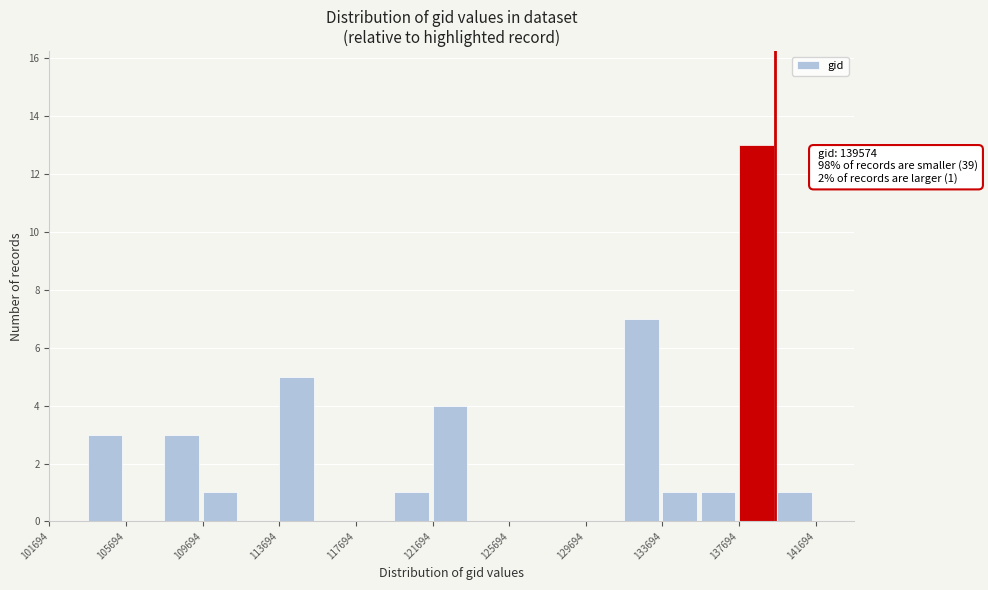

Over which range of the x-axis is the bar tallest?

137500 to 139500